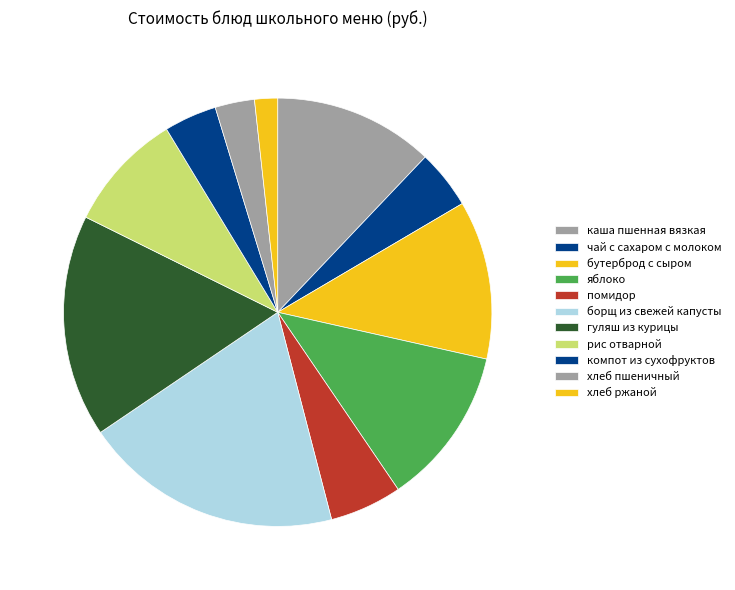

To the nearest percent, what is the difference between the largest and smallest slice percentages?

18%